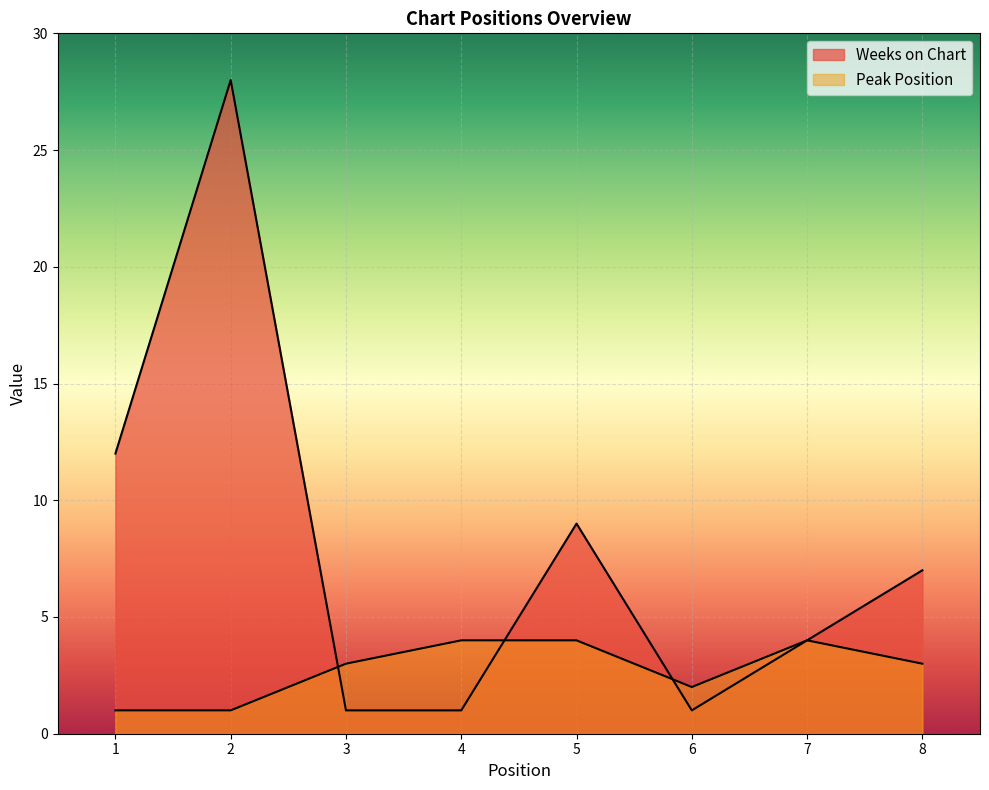

How many data points does each series have?

8